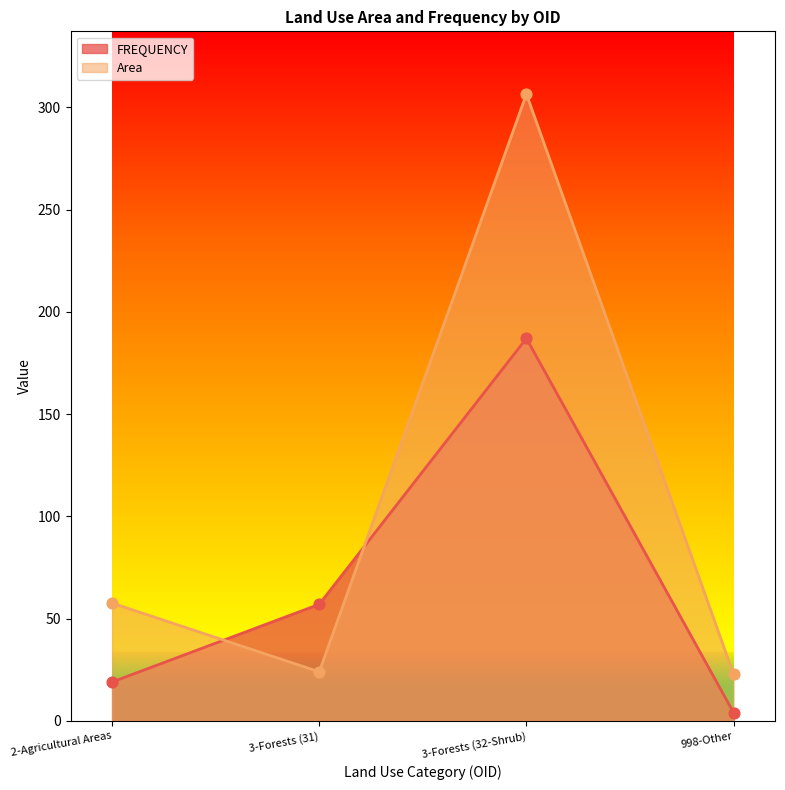

What are all the series names shown in the legend?

FREQUENCY, Area